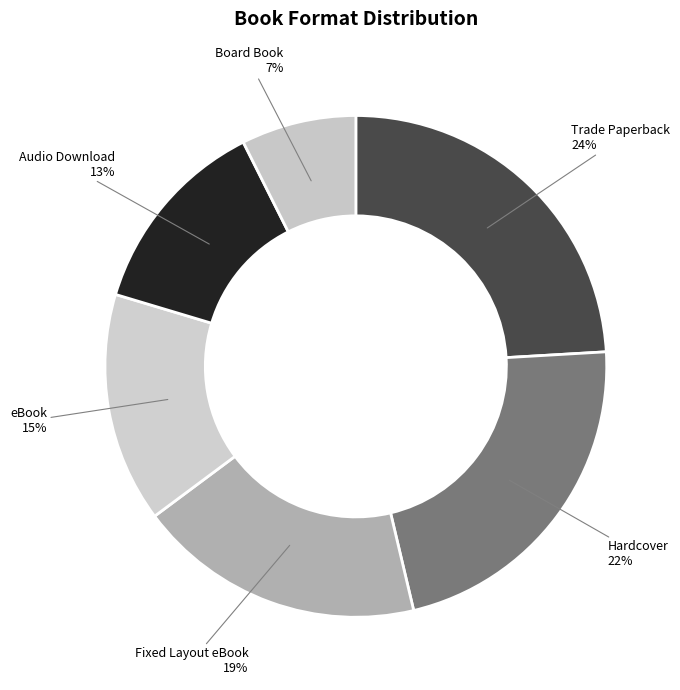

True or false: Audio Download accounts for 13% of the total.

True